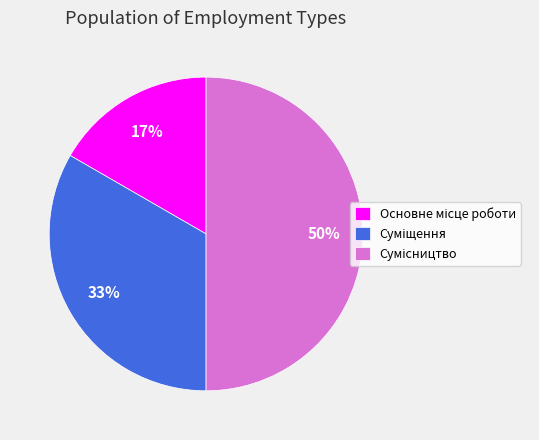

To the nearest percent, what is the difference between the largest and smallest slice percentages?

33%